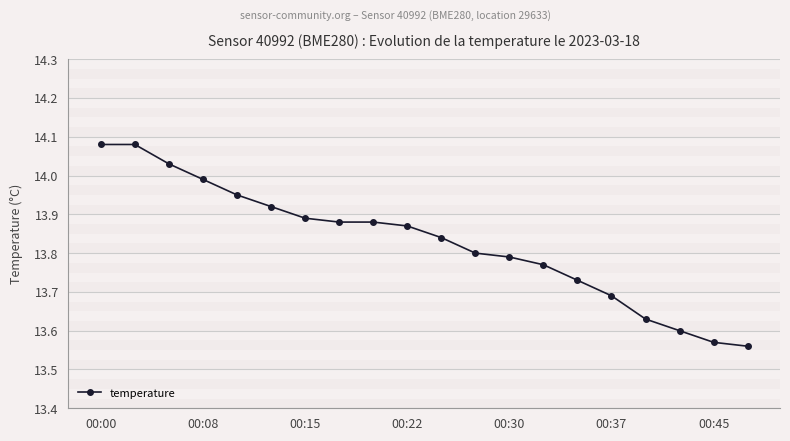

What is the sum of all values?

276.6